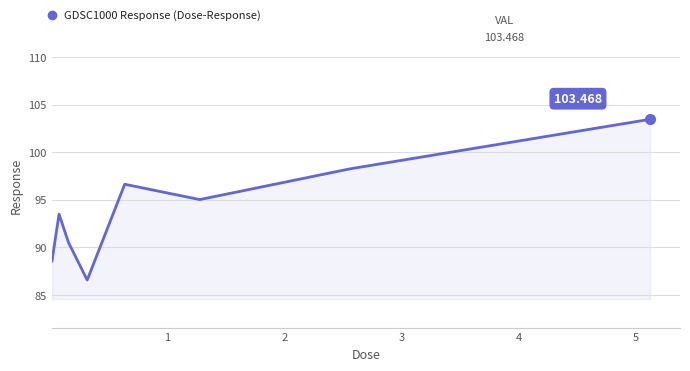

Does the chart have visible grid lines?

Yes